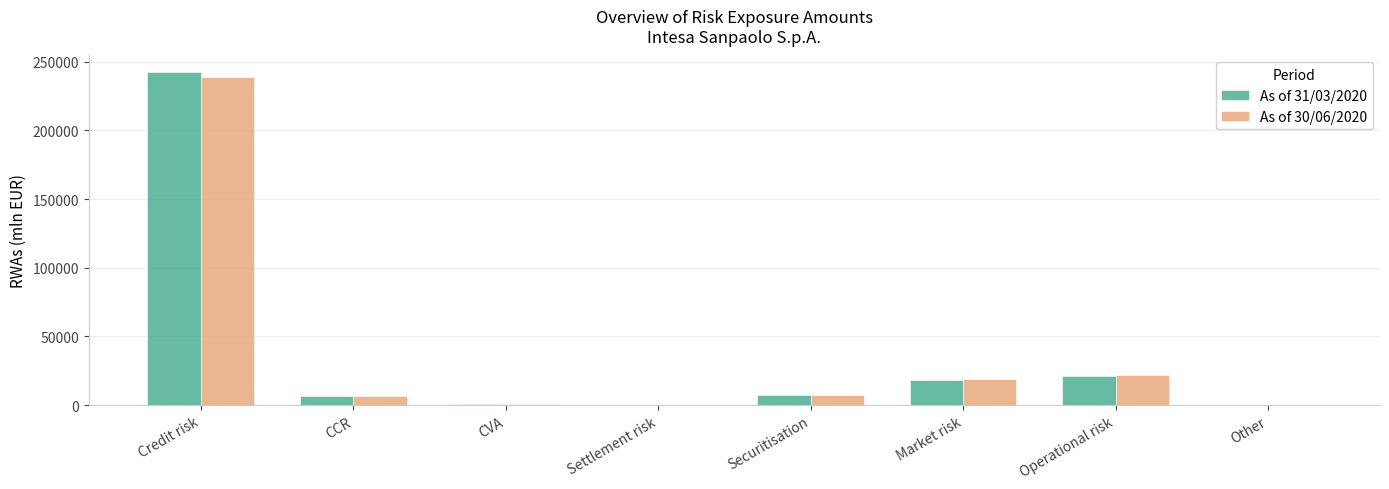

Where does the As of 30/06/2020 series first go above 7205?

Credit risk